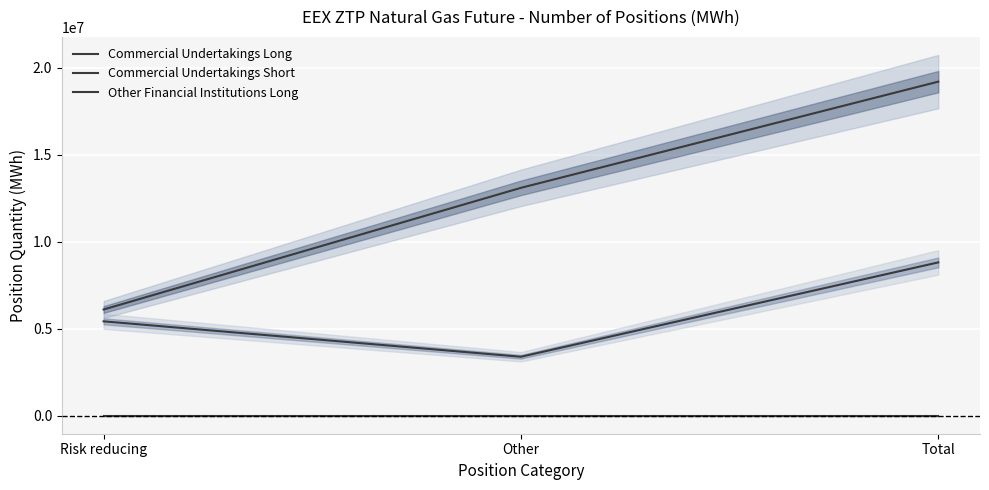

Is it true that Commercial Undertakings Long equals 3385313 at Other?

True